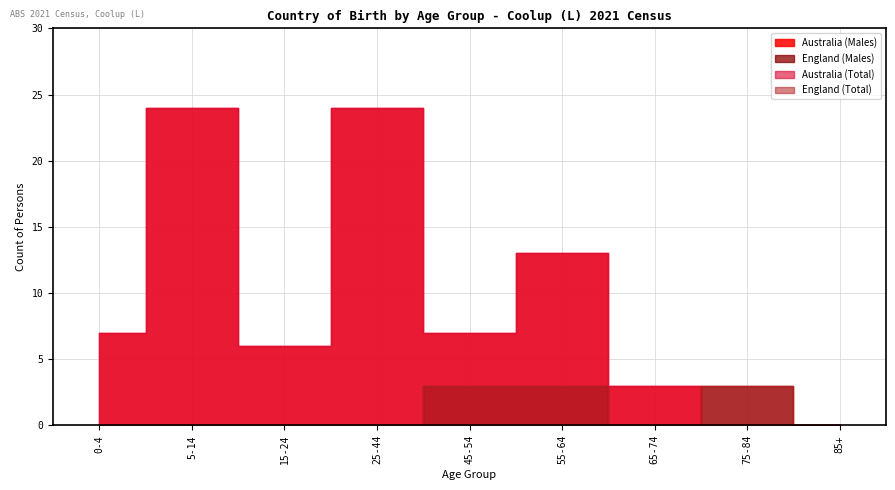

True or false: England (Total) has a value of 0 at 65-74.

True